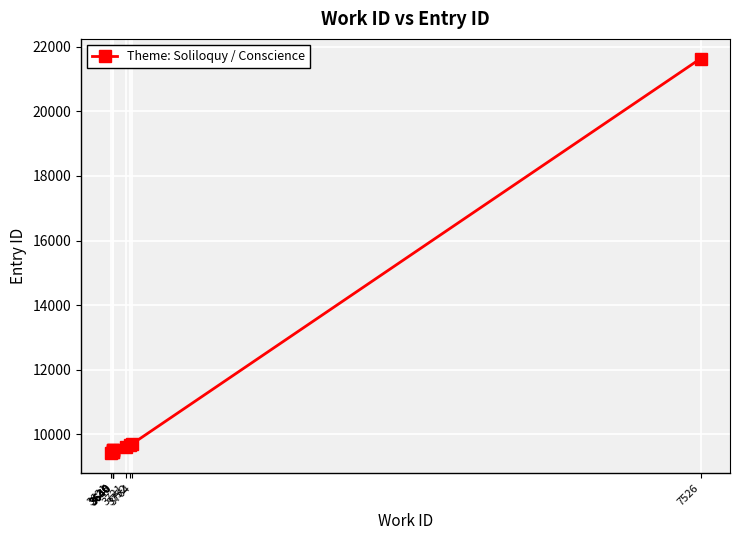

Count the number of categories in the chart.

10